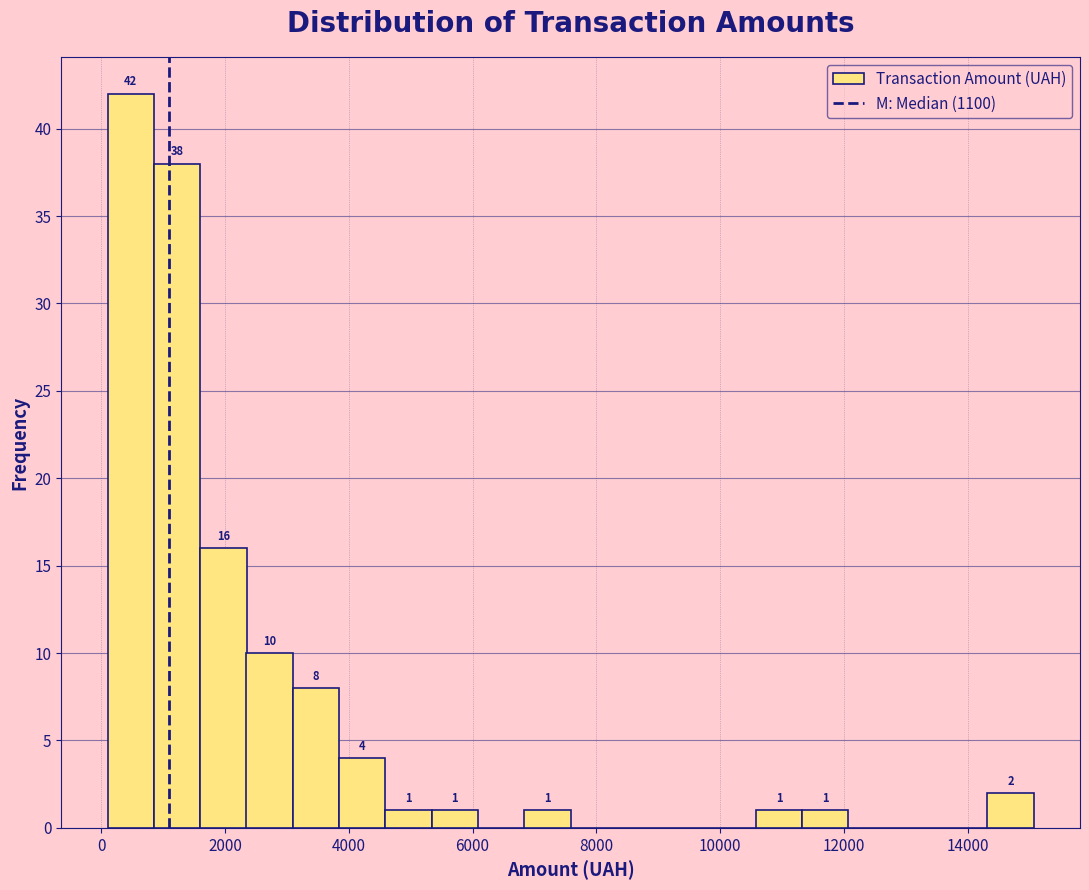

Read against the x-axis, roughly where is the centre of the tallest bar?

400